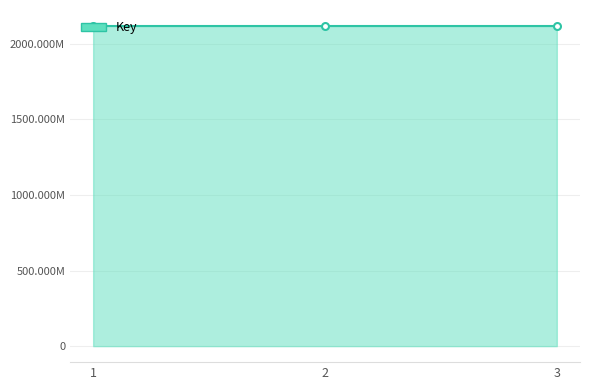

At which category does the chart reach its peak across all series?

2